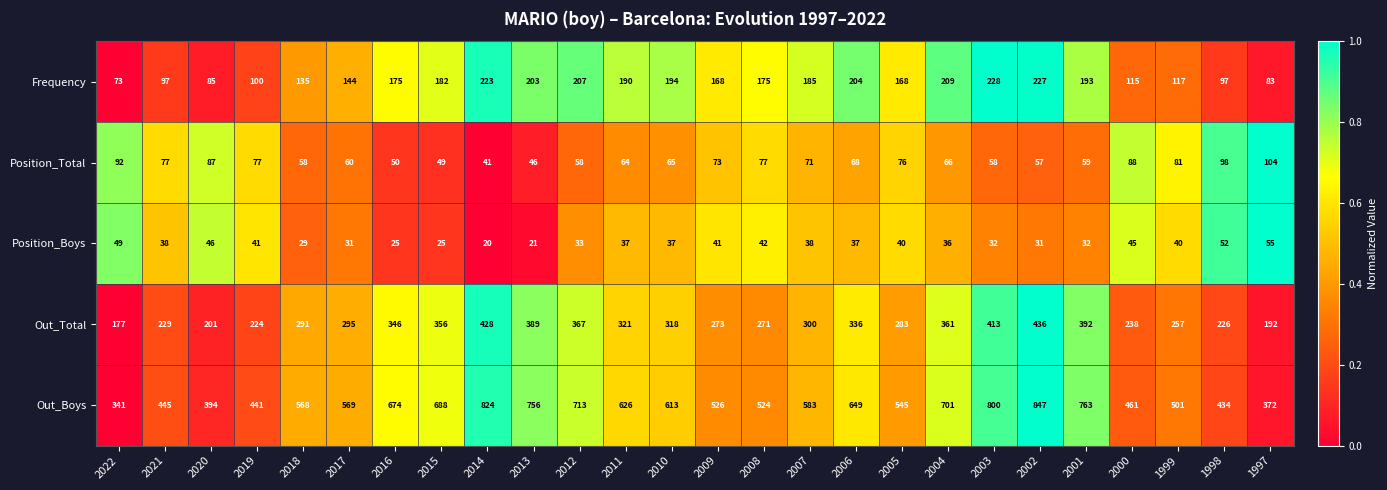

Which label corresponds to the smallest value in the chart?

2014